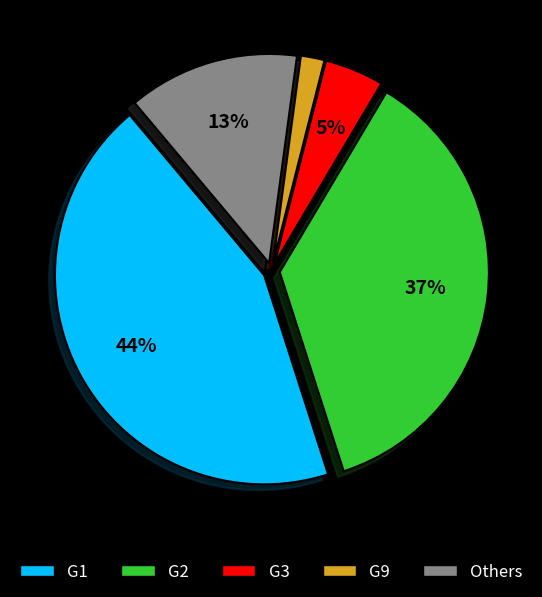

To the nearest percent, what percentage of the pie is G1?

44%